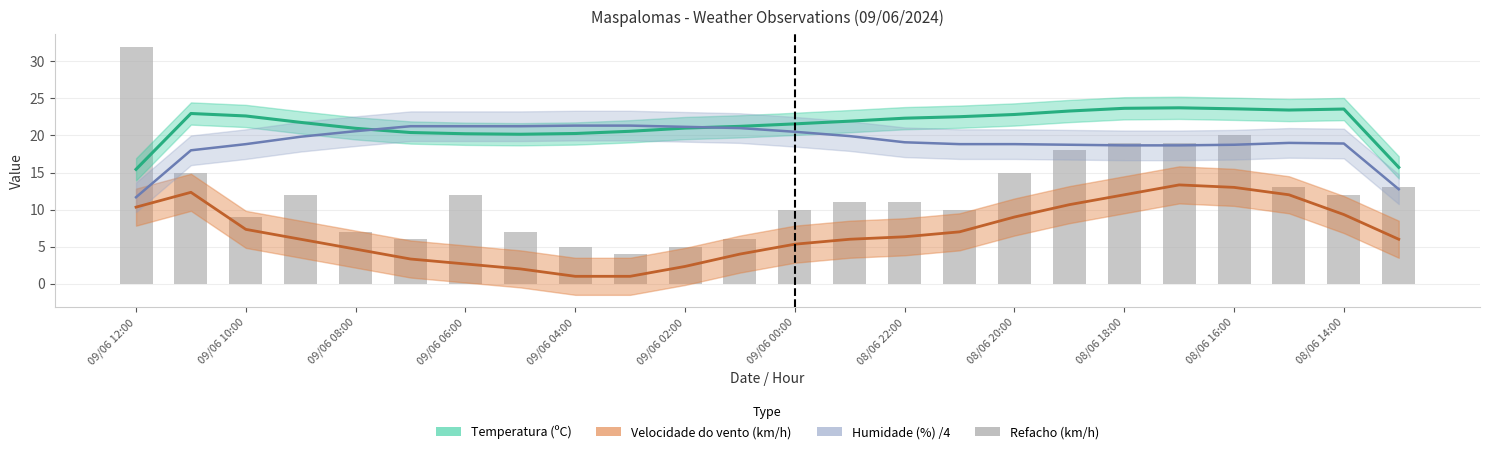

What is the difference between the values at 09/06 04:00 and 23?

6